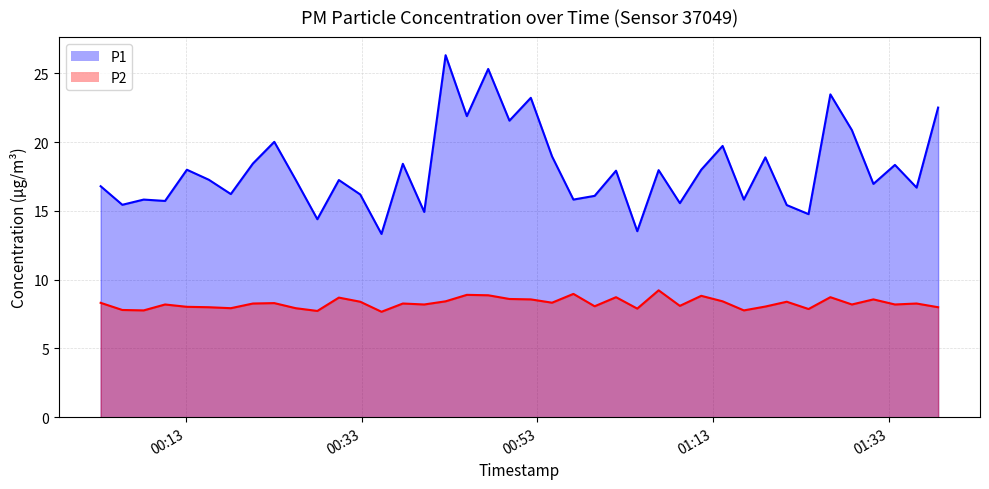

Reading left to right, list all the values displayed in this chart.

P1: 16.8	15.4	15.8	15.7	18.0	17.3	16.2	18.4	20.0	17.3	14.4	17.2	16.2	13.3	18.4	14.9	26.3	21.9	25.3	21.6	23.2	19.0	15.8	16.1	17.9	13.5	18.0	15.6	18.0	19.7	15.8	18.9	15.4	14.8	23.5	20.9	17.0	18.4	16.7	22.5
P2: 8.3	7.8	7.8	8.2	8.0	8.0	7.9	8.3	8.3	7.9	7.7	8.7	8.4	7.7	8.3	8.2	8.4	8.9	8.9	8.6	8.6	8.3	9.0	8.1	8.7	7.9	9.2	8.1	8.8	8.4	7.8	8.1	8.4	7.9	8.7	8.2	8.6	8.2	8.3	8.0